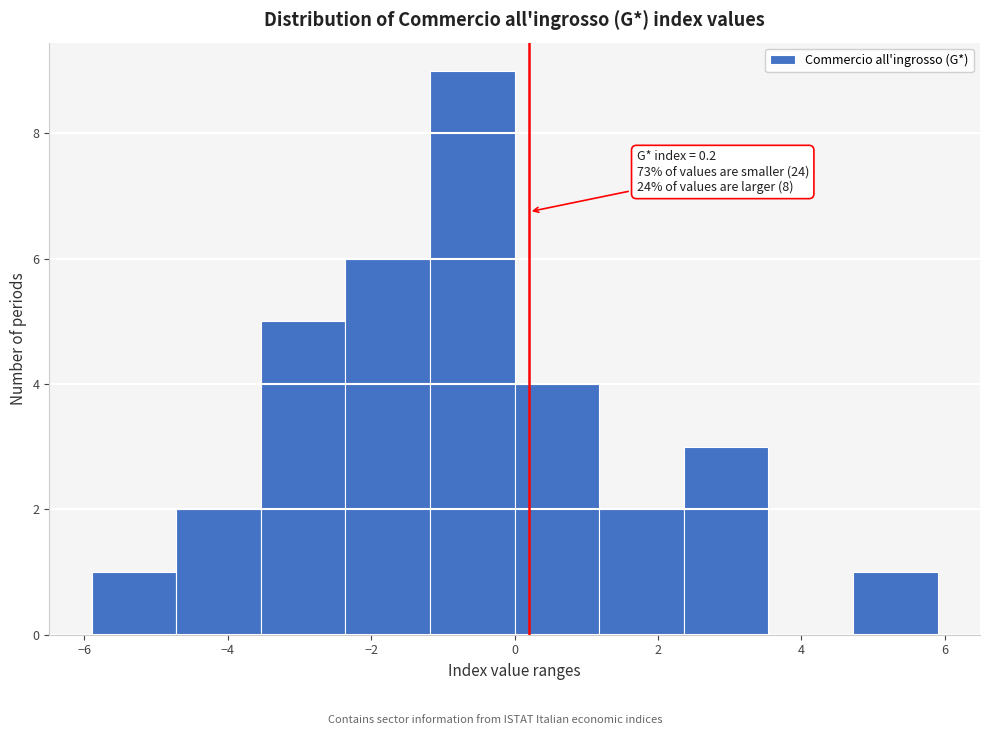

Which range on the x-axis has the tallest bar?

-1.18 to 0.00